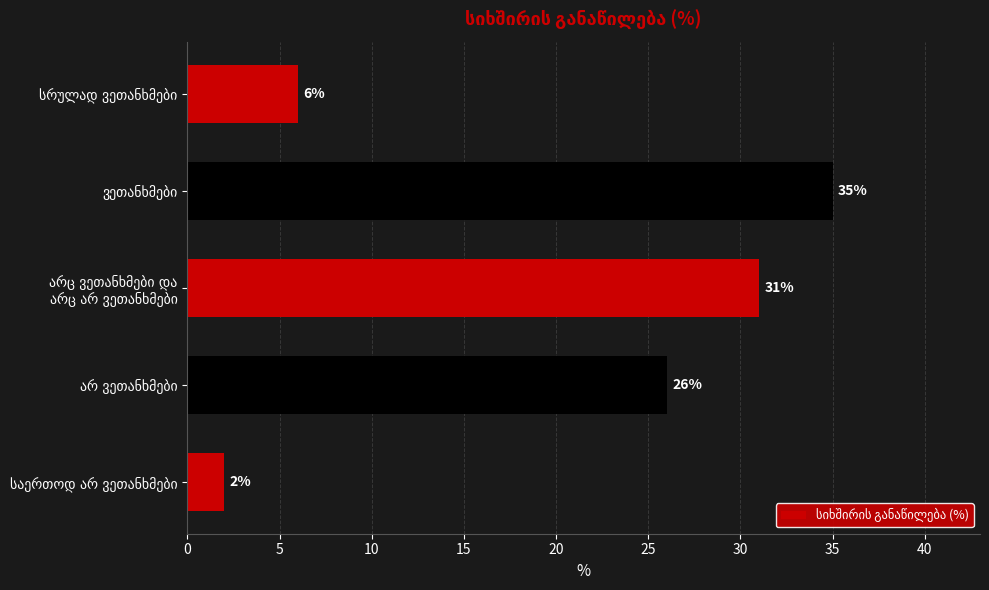

Reading top to bottom, what are all the values shown in this chart?

6	35	31	26	2